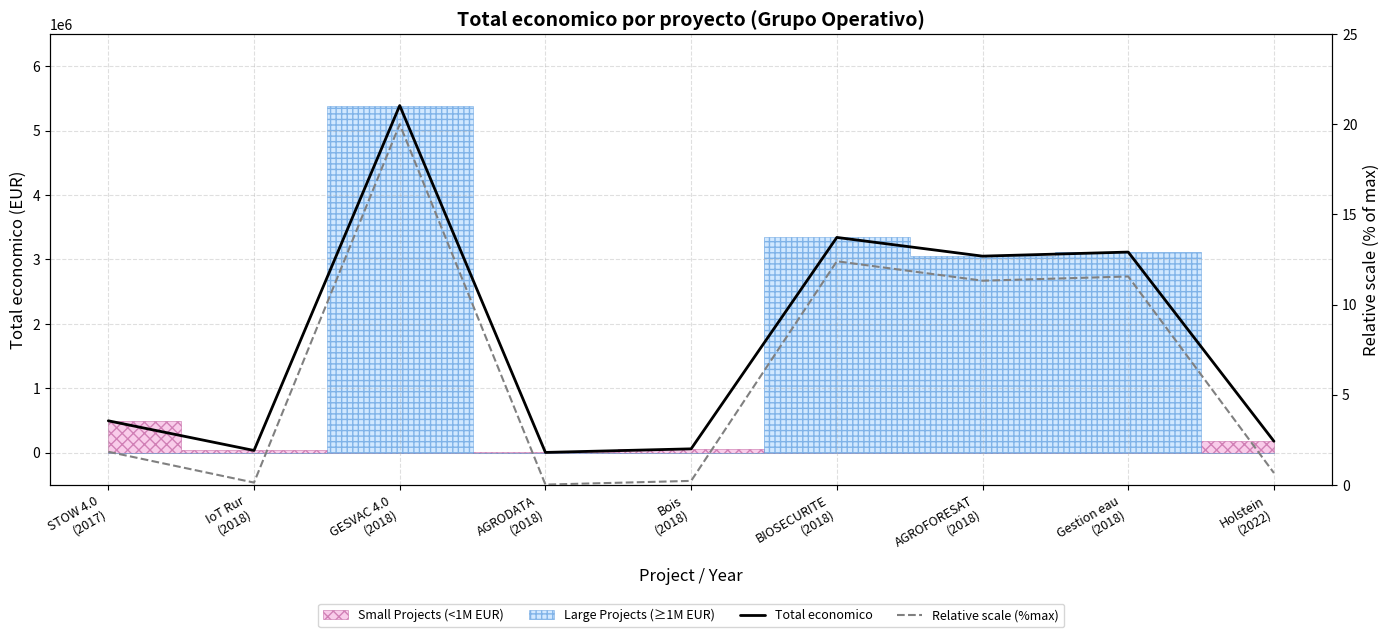

What is the sum of all Total economico values?

15665166